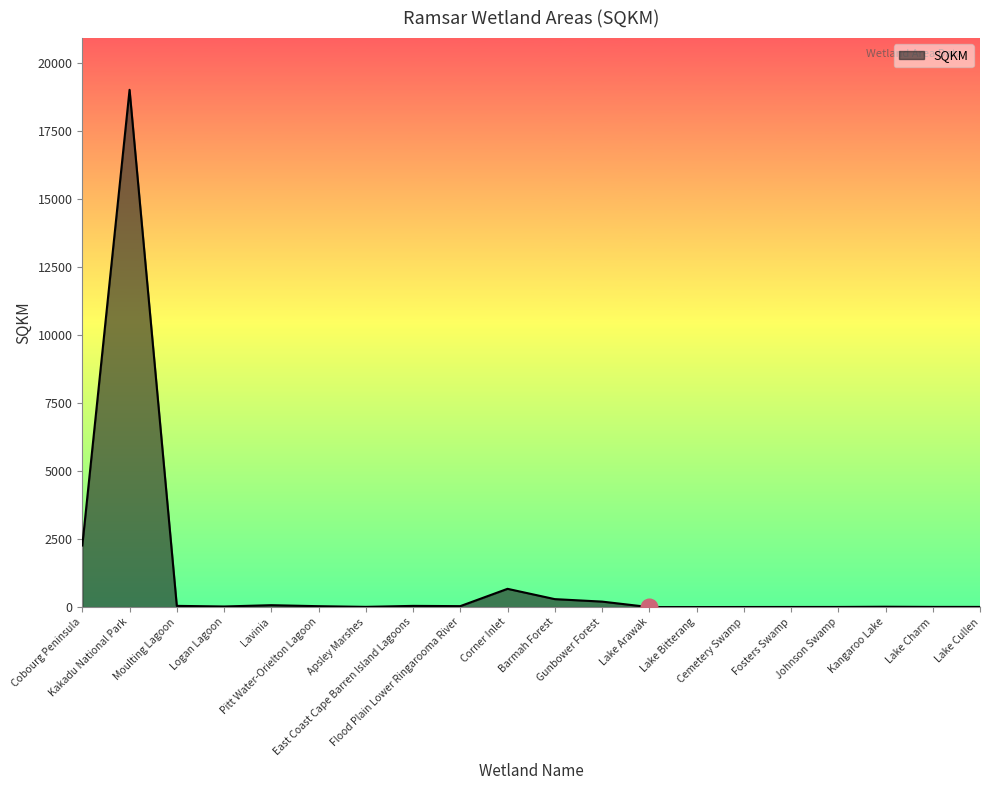

What is the sum of all values?

22758.5